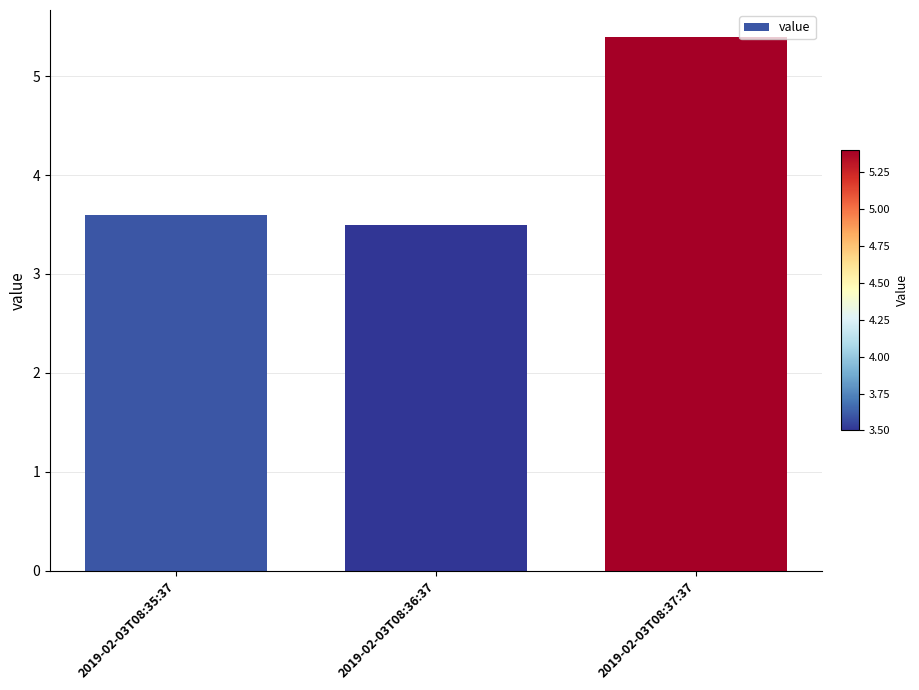

True or false: the data shows 5.4 at 2019-02-03T08:37:37.

True